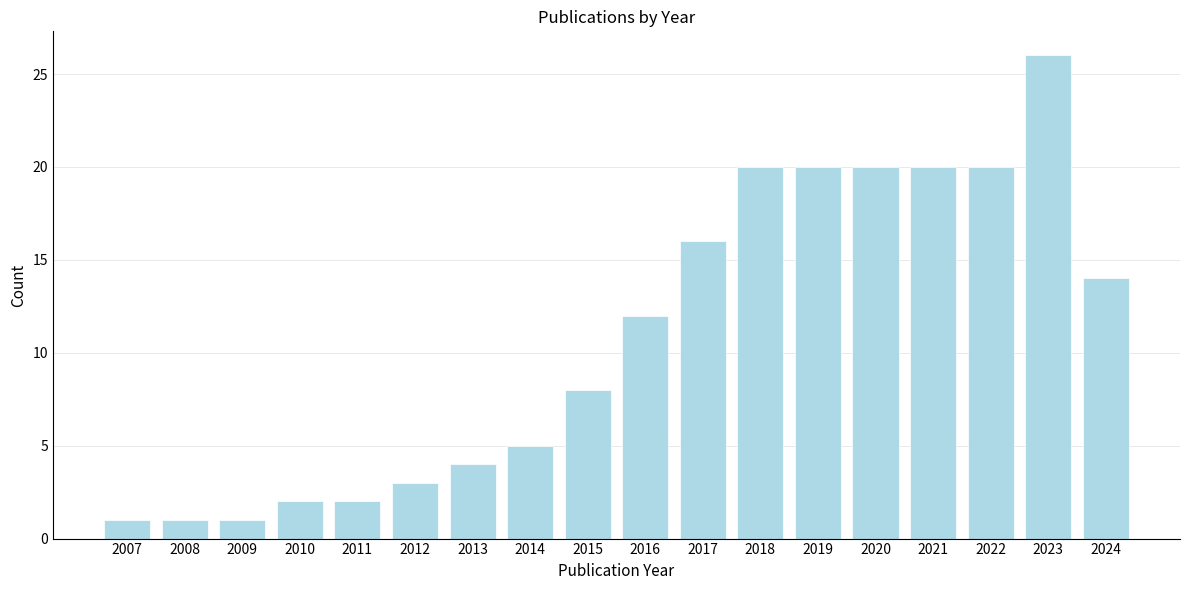

Reading right to left, extract all data points from this chart.

14	26	20	20	20	20	20	16	12	8	5	4	3	2	2	1	1	1